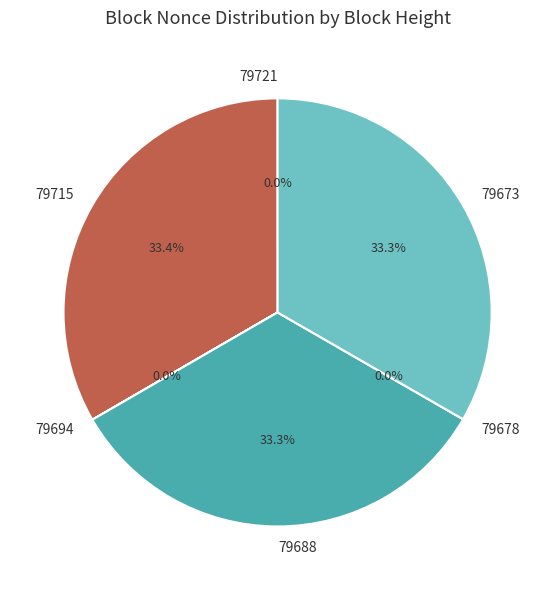

Which has a higher value, 79673 or 79715?

79715